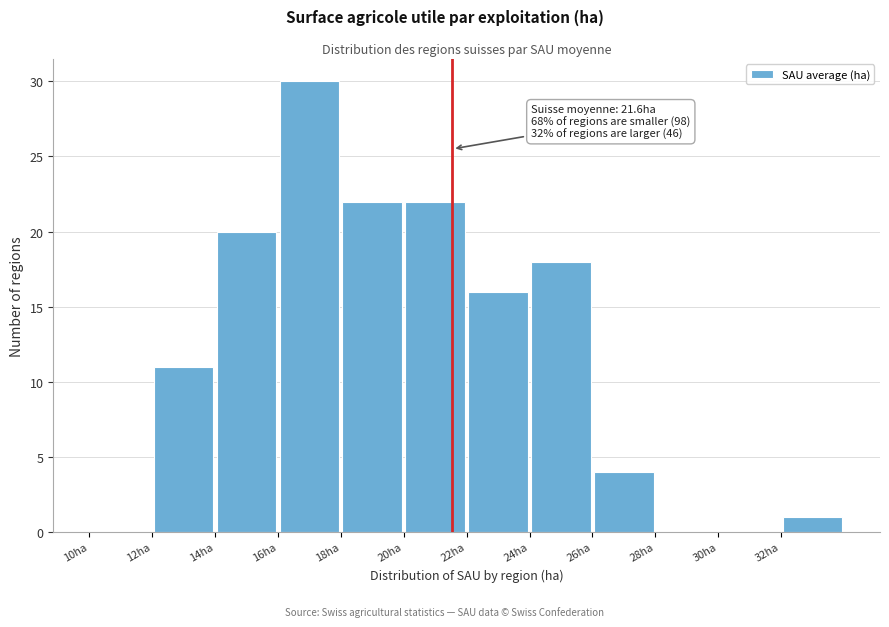

Which range on the x-axis has the tallest bar?

16 to 18